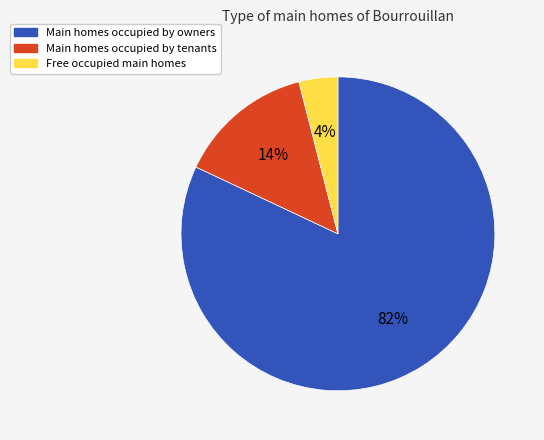

What is the smallest slice in the pie chart?

Free occupied main homes